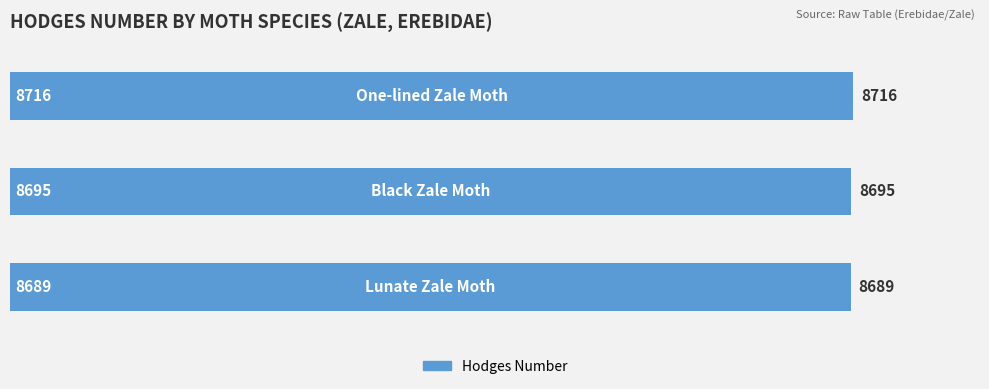

Reading bottom to top, extract all data points from this chart.

8689	8695	8716